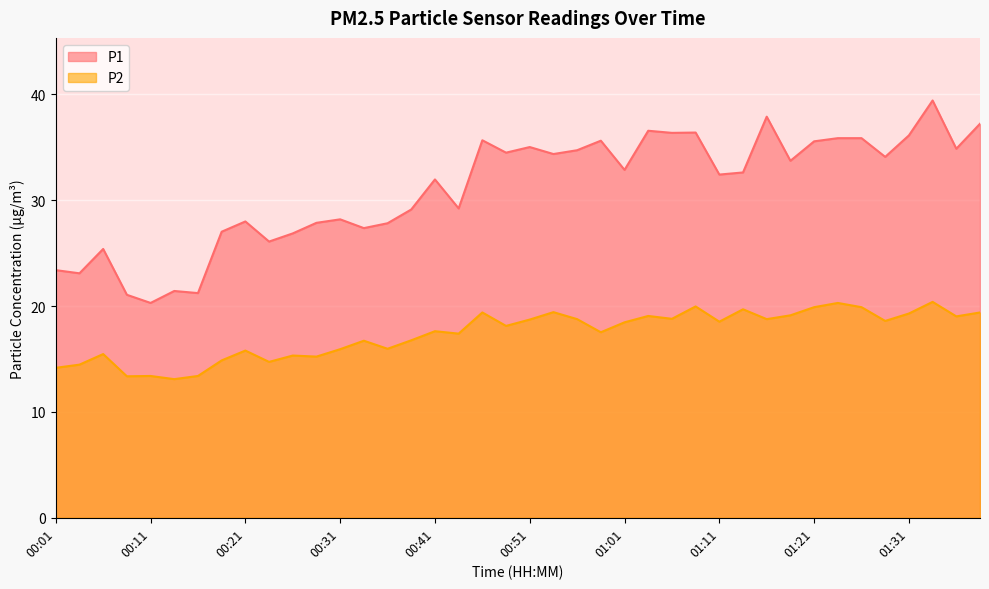

At which category does P1 reach its first local peak?

00:06